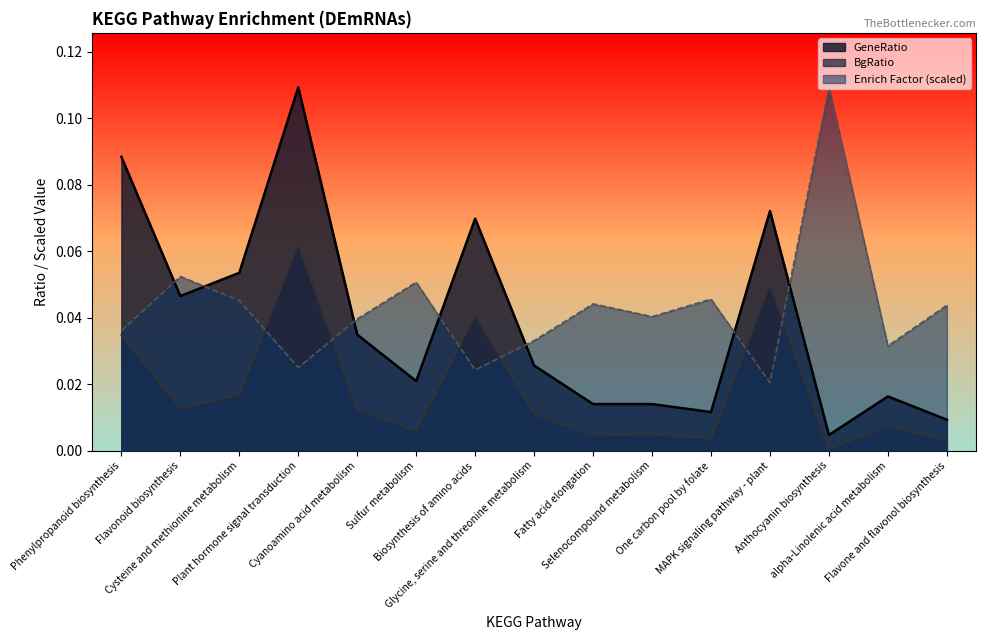

At which label is GeneRatio closest to 0?

Anthocyanin biosynthesis